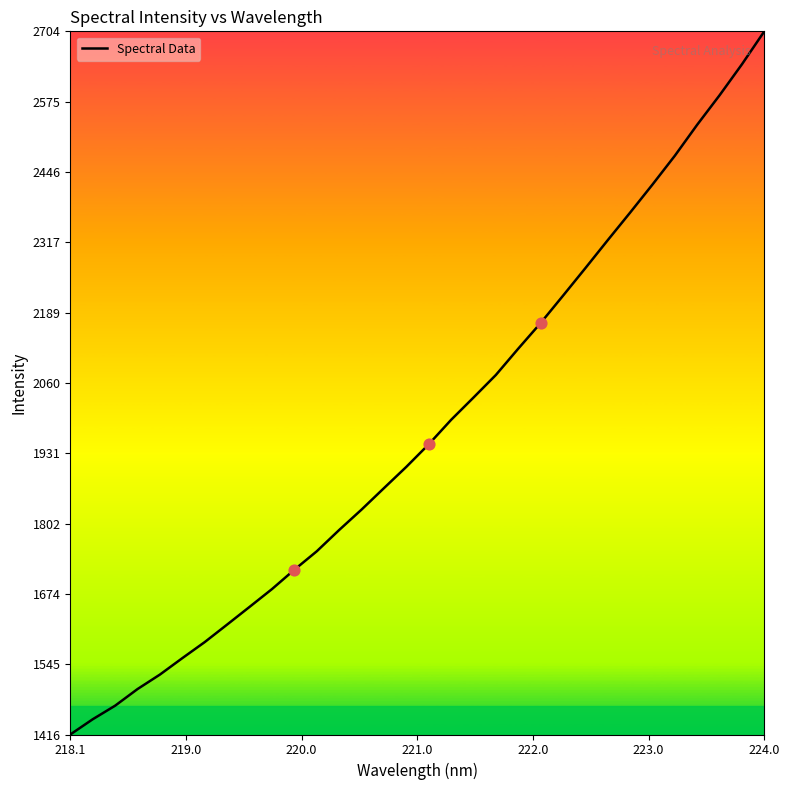

What is the difference between the maximum and minimum values?

1287.3